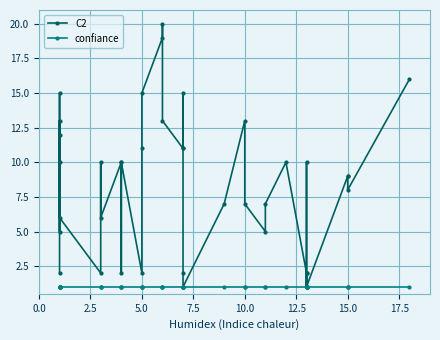

What is the greatest value displayed?

20